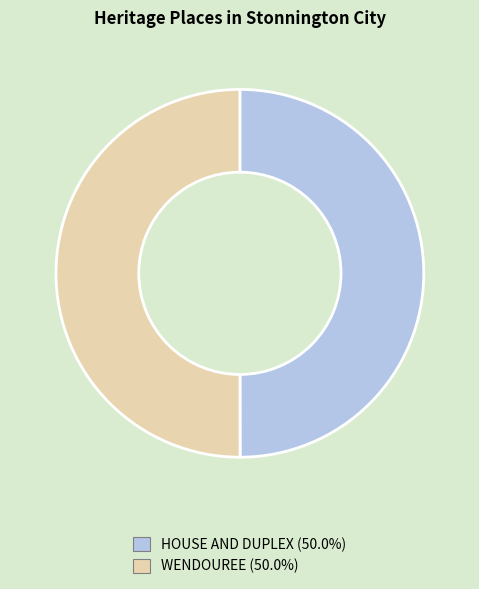

What is the ratio of the value at WENDOUREE to the value at HOUSE AND DUPLEX?

1.0